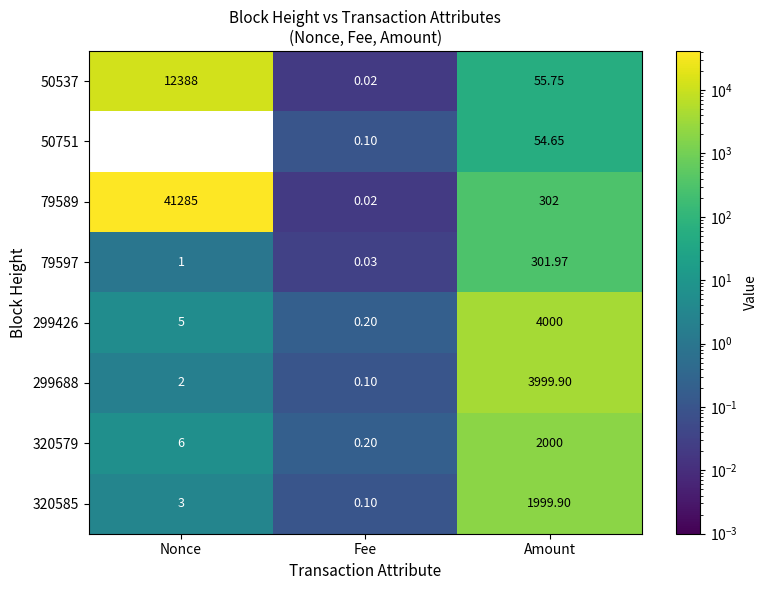

What is the difference between the highest and lowest values at Fee?

0.2